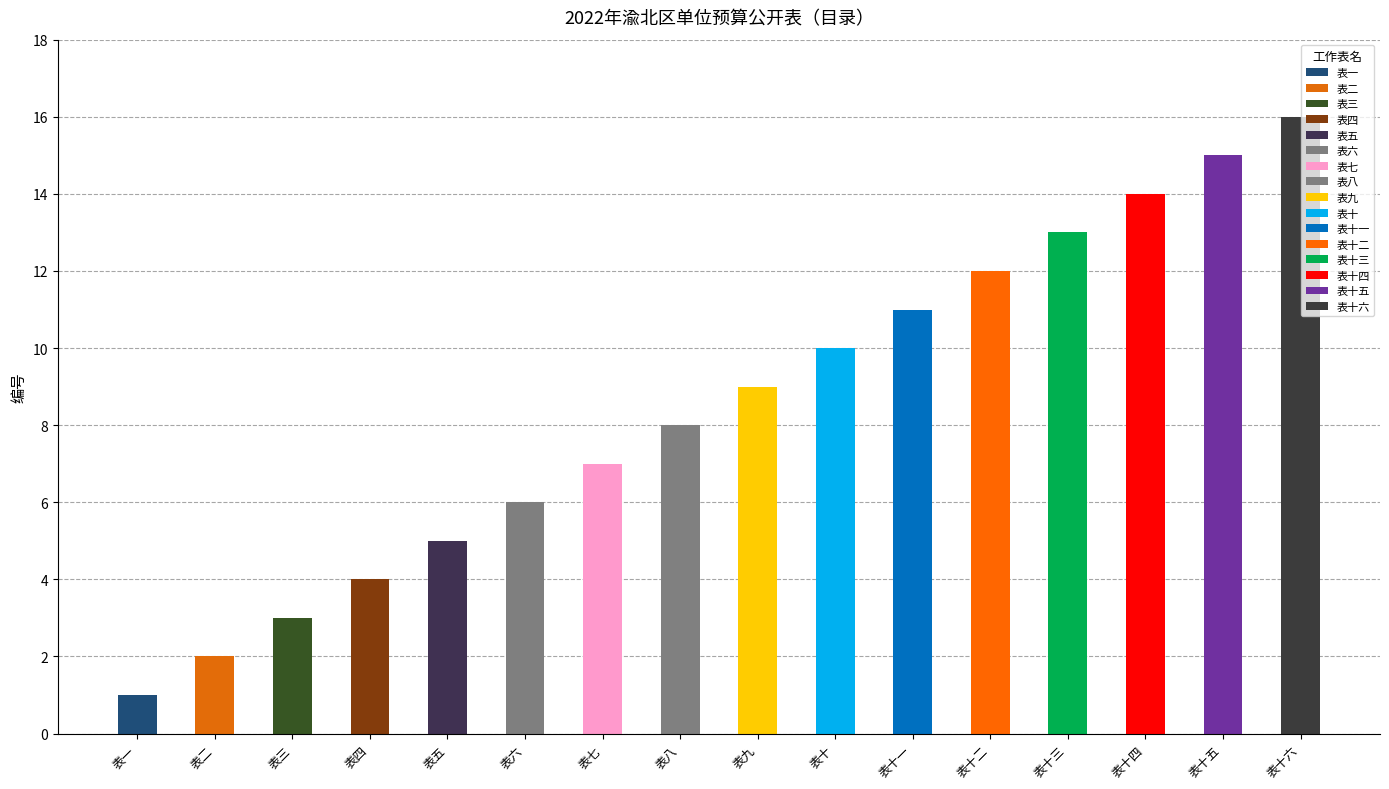

Reading left to right, what are all the values shown in this chart?

表一=1	表二=2	表三=3	表四=4	表五=5	表六=6	表七=7	表八=8	表九=9	表十=10	表十一=11	表十二=12	表十三=13	表十四=14	表十五=15	表十六=16